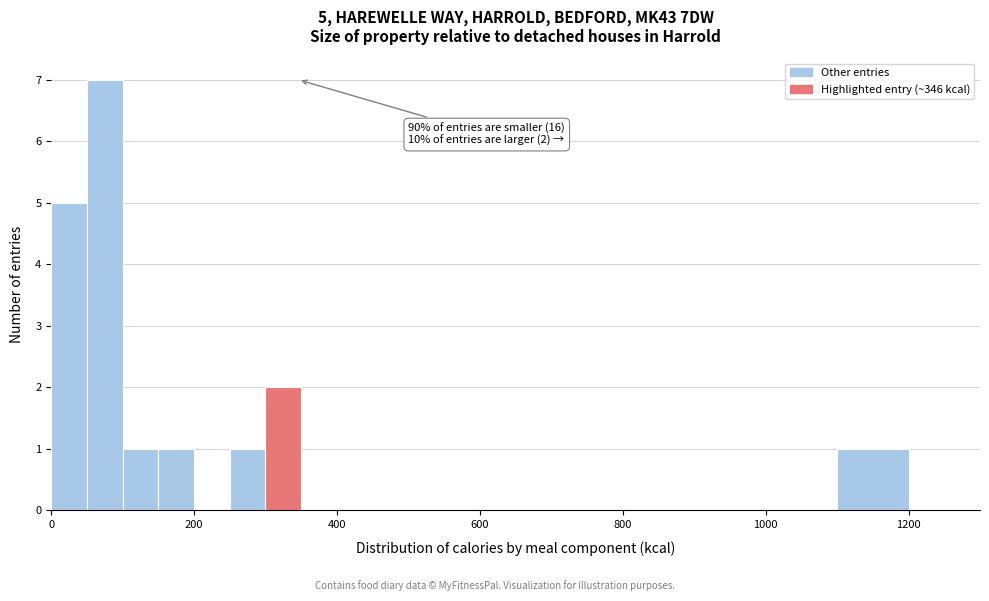

Read against the x-axis, roughly where is the centre of the tallest bar?

80